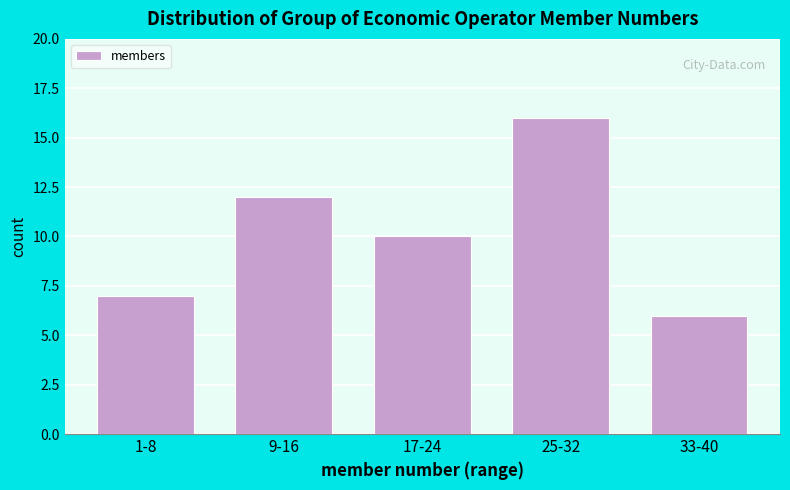

Reading left to right, transcribe all the data shown in this chart.

7	12	10	16	6